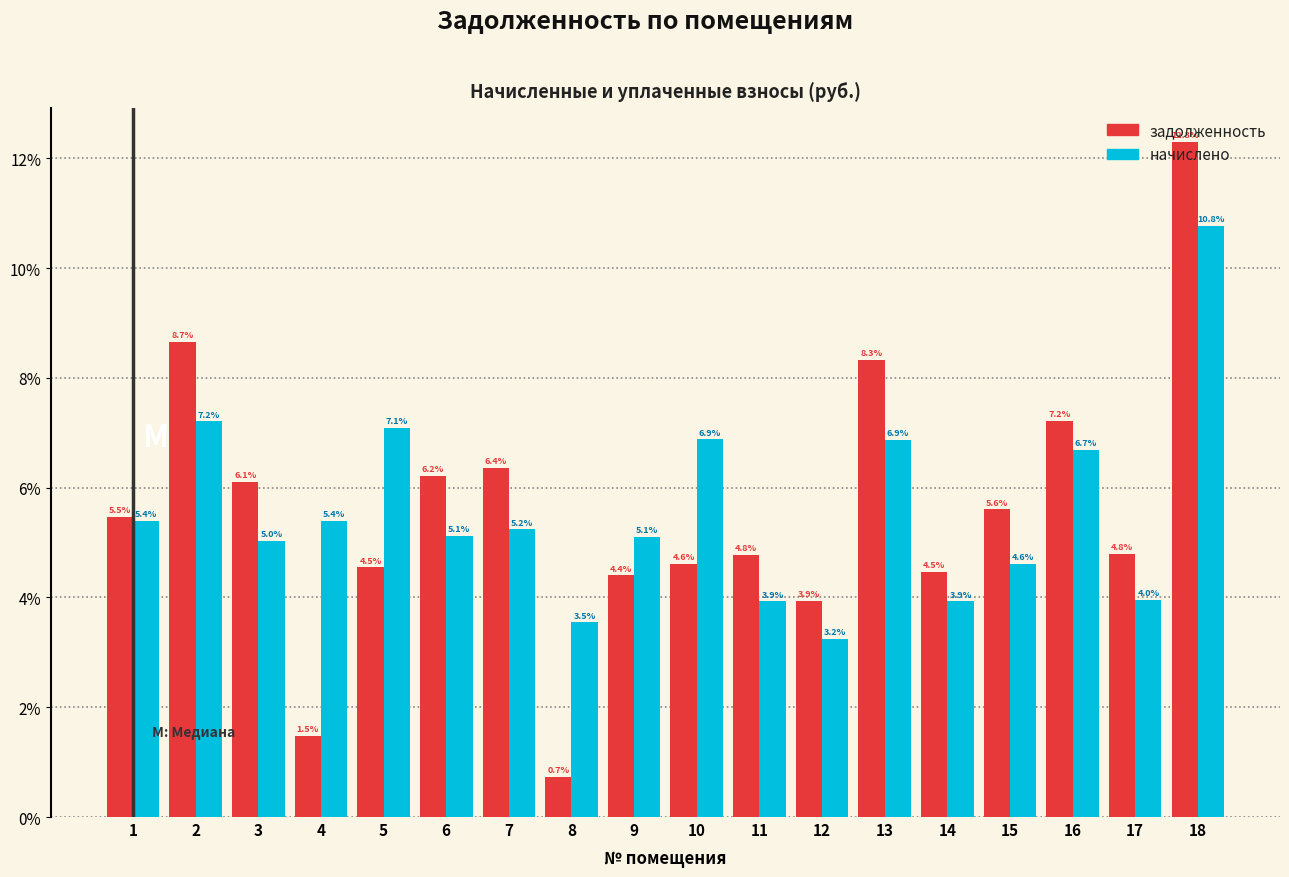

Where is задолженность nearest to the value 6?

3